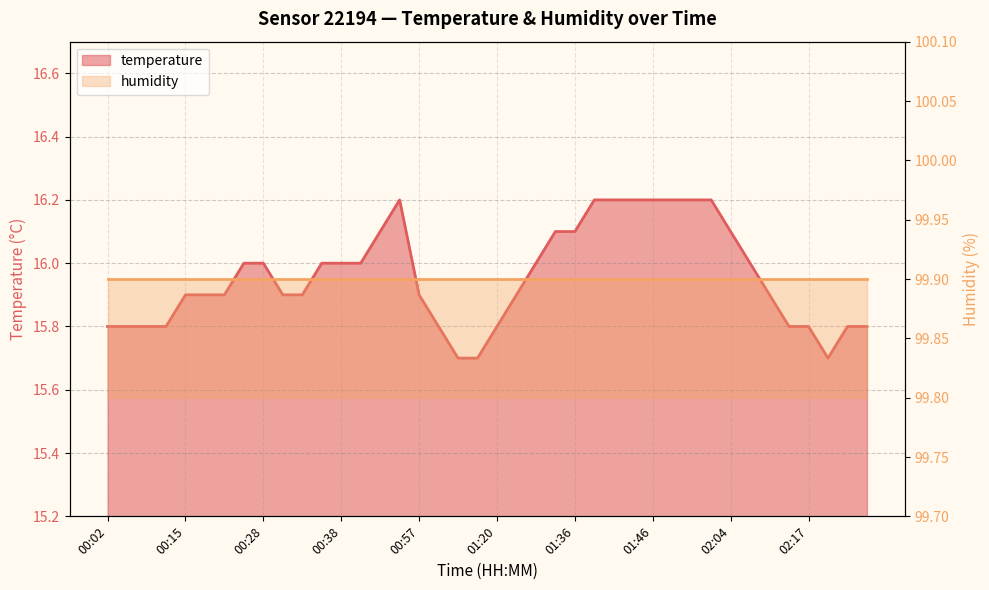

Is it true that the value at 00:38 is 16.0?

True